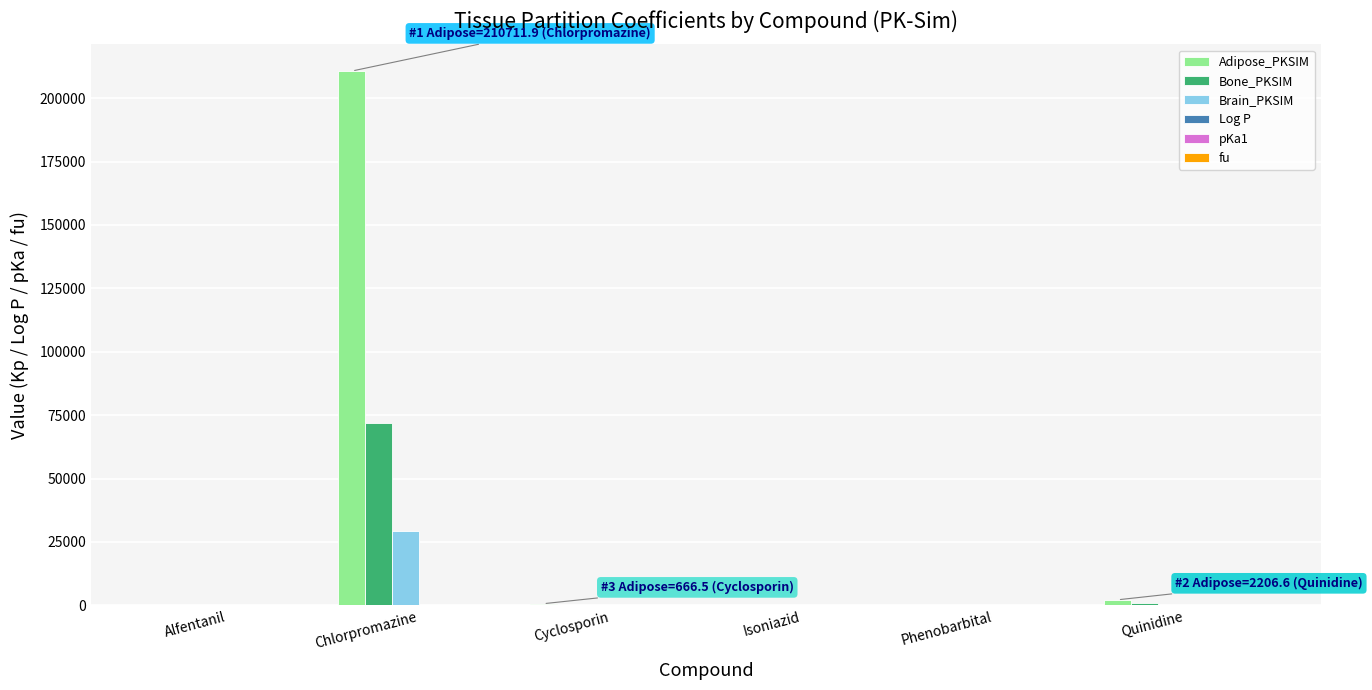

Count the number of data series in this chart.

6